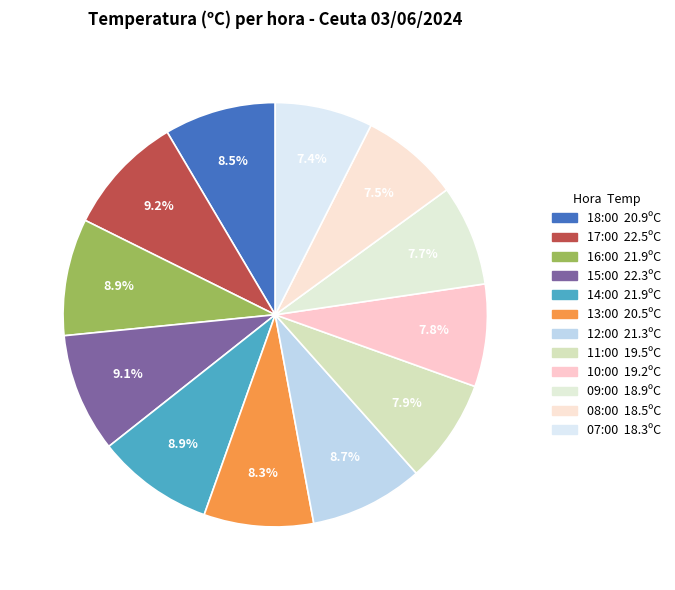

How many segments does this pie chart have?

12